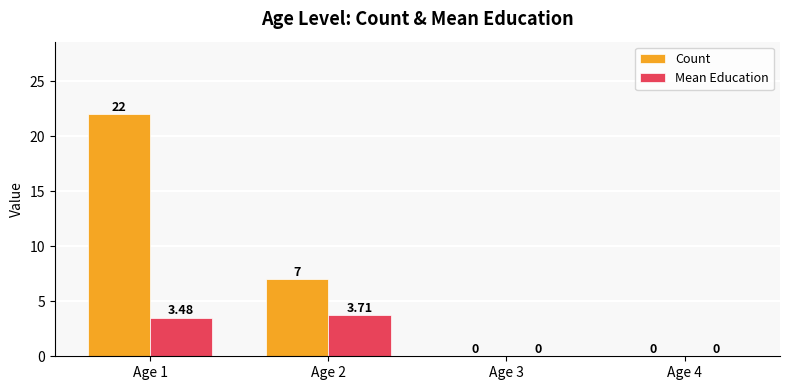

Which series has the largest total across all categories?

Count